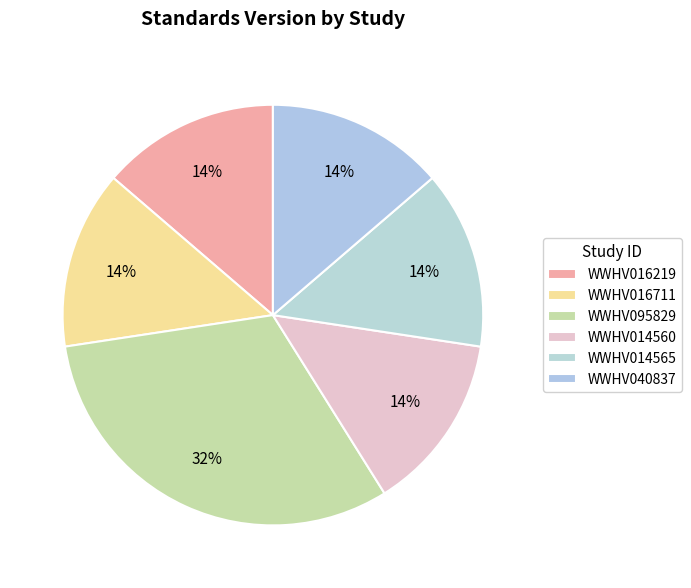

Does WWHV014560 account for over 50% of the chart?

No